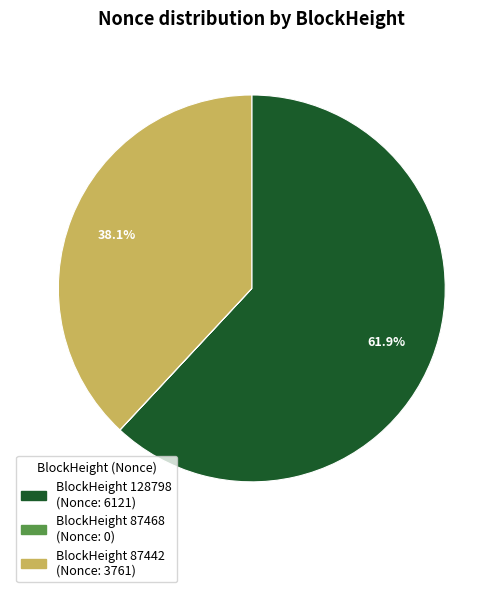

Is there any slice that represents more than half of the pie?

Yes